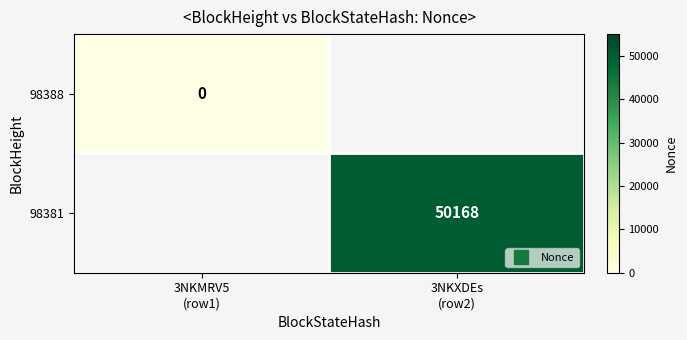

Rank the series by their average value, from highest to lowest.

98388, 98381